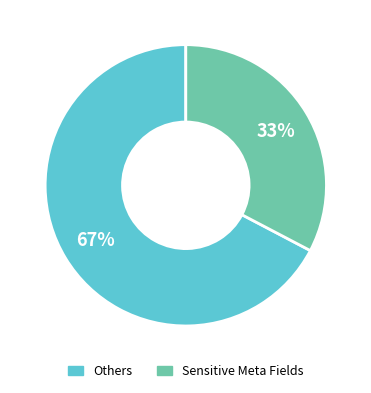

To the nearest percent, what is the average slice percentage?

50%